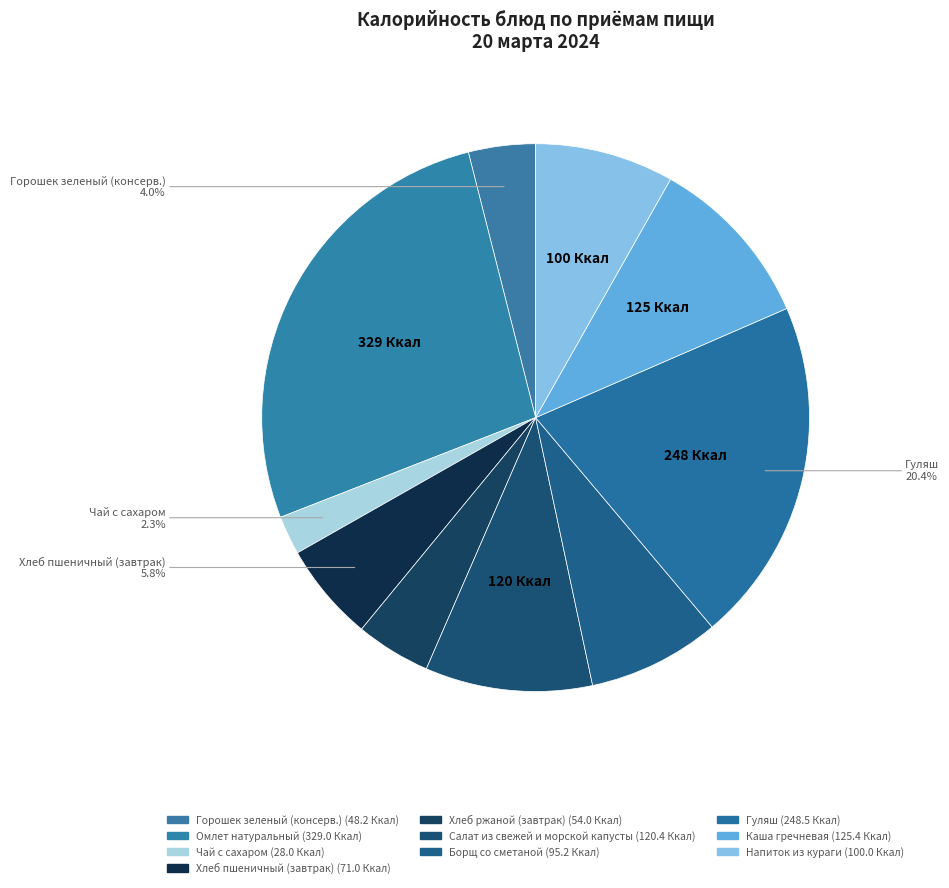

Combined, do Хлеб ржаной (завтрак) and Хлеб пшеничный (завтрак) account for over 50%?

No